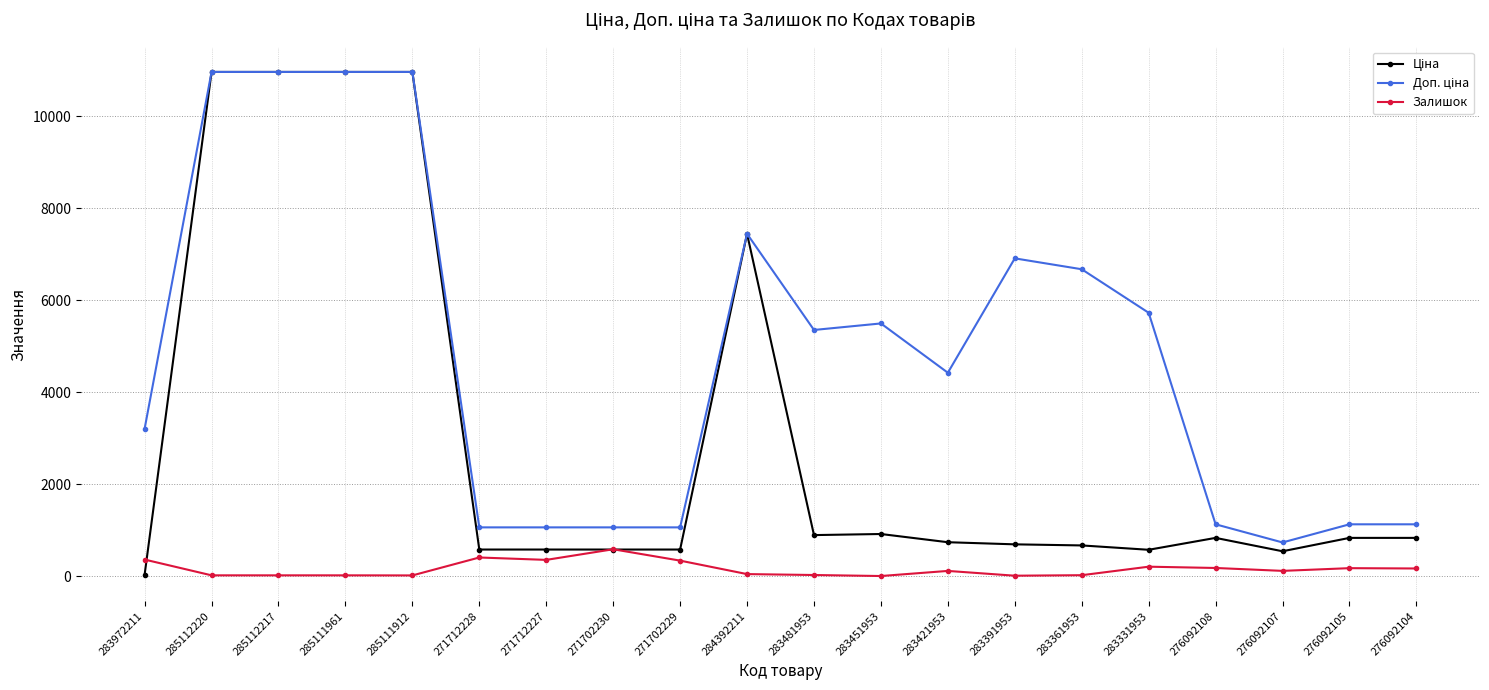

What is the maximum value shown in the chart?

10964.4